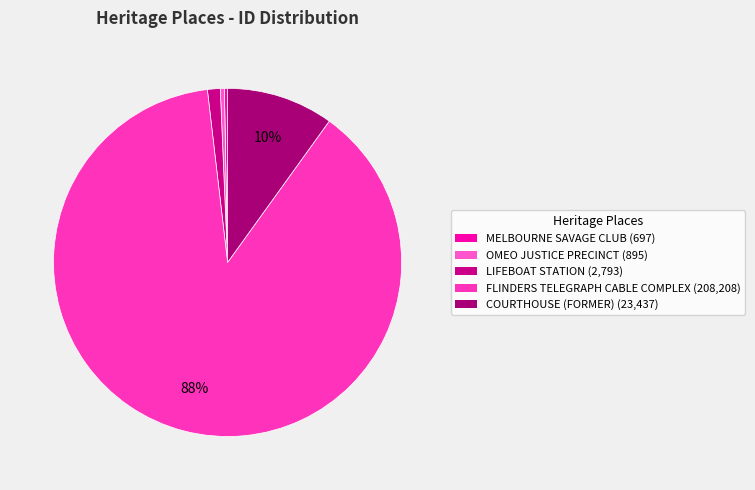

To the nearest percent, what is the combined percentage of LIFEBOAT STATION and MELBOURNE SAVAGE CLUB?

1%